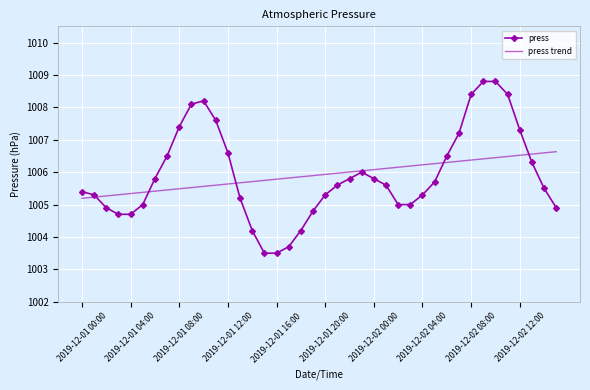

What is the maximum value for press?

1008.8